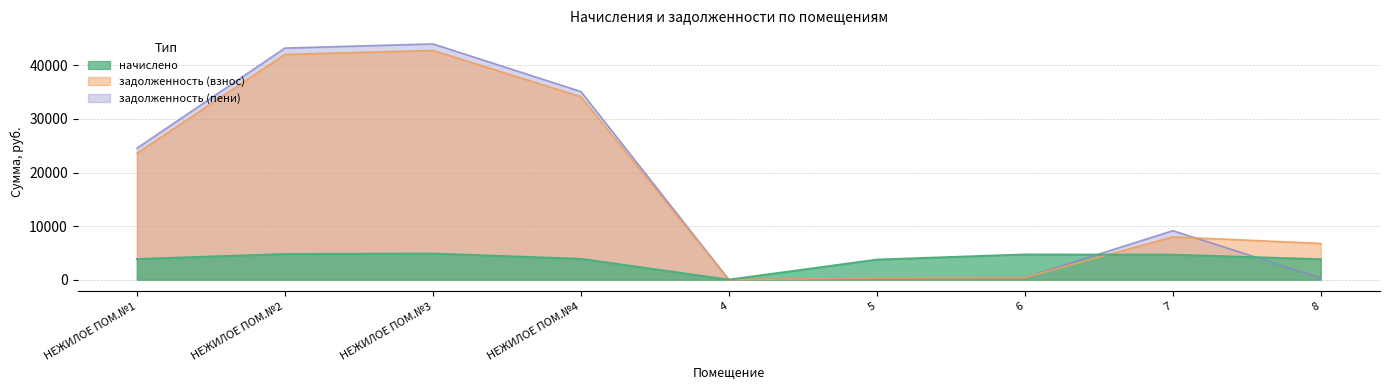

List the series in order of their peak value, highest first.

задолженность (пени), задолженность (взнос), начислено